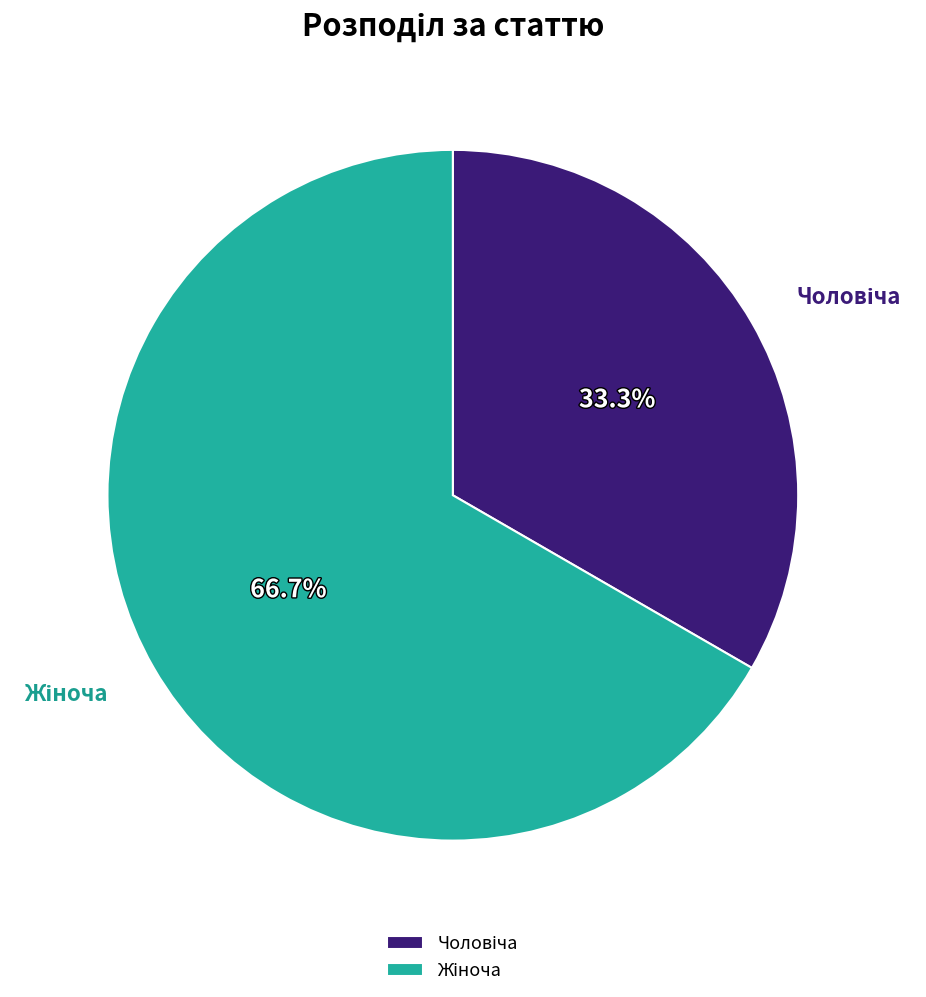

Is there any slice that represents more than half of the pie?

Yes